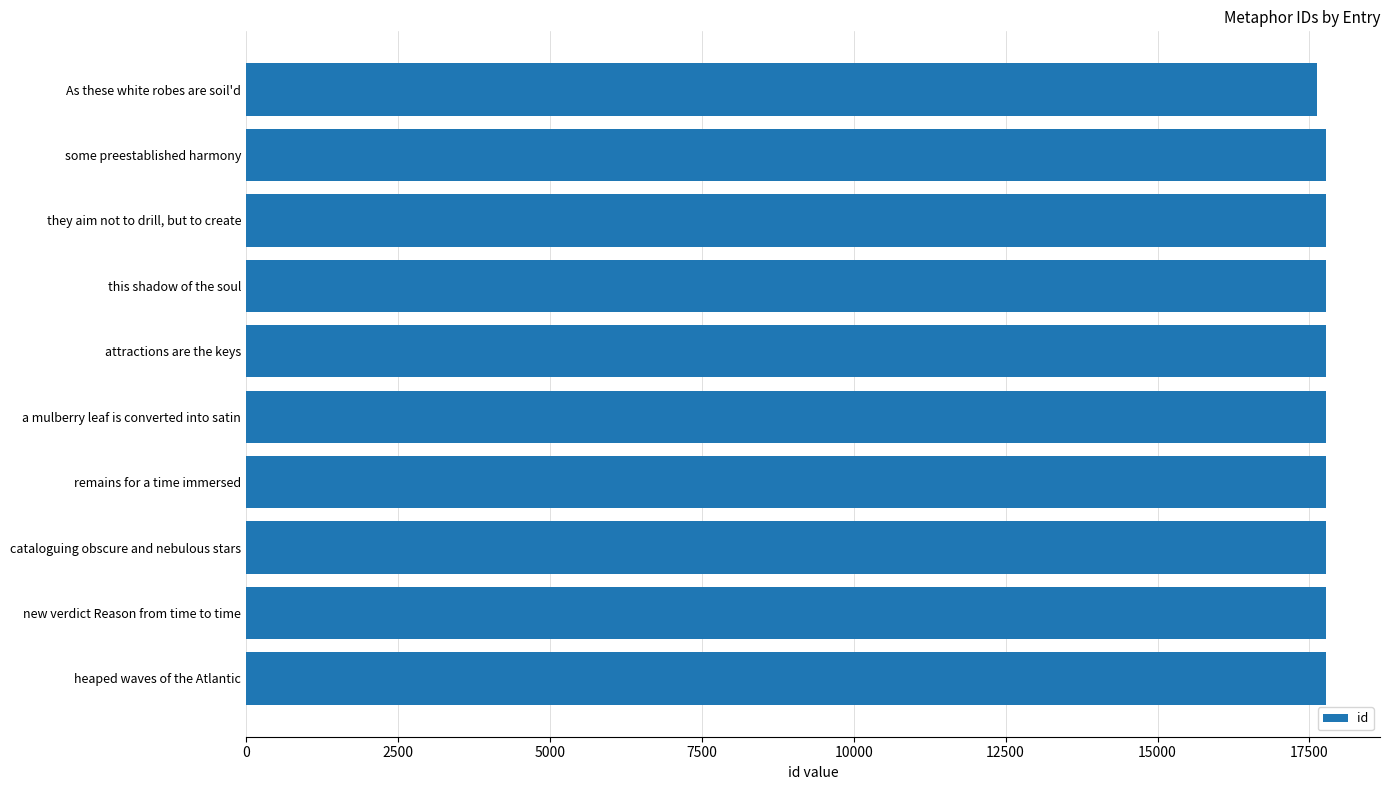

What is the label of the 5th bar from the bottom?

a mulberry leaf is converted into satin